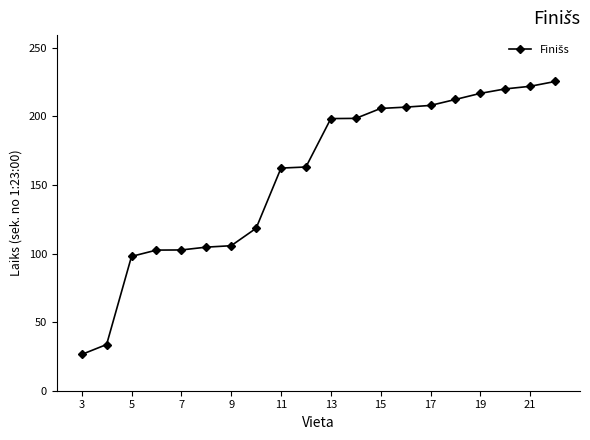

What is the value of the 19th point from the left?

222.0